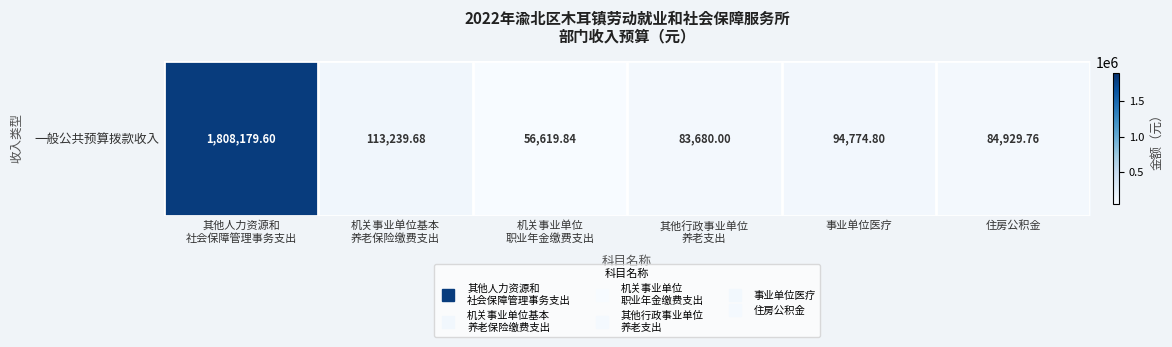

What is the smallest value displayed?

56619.8